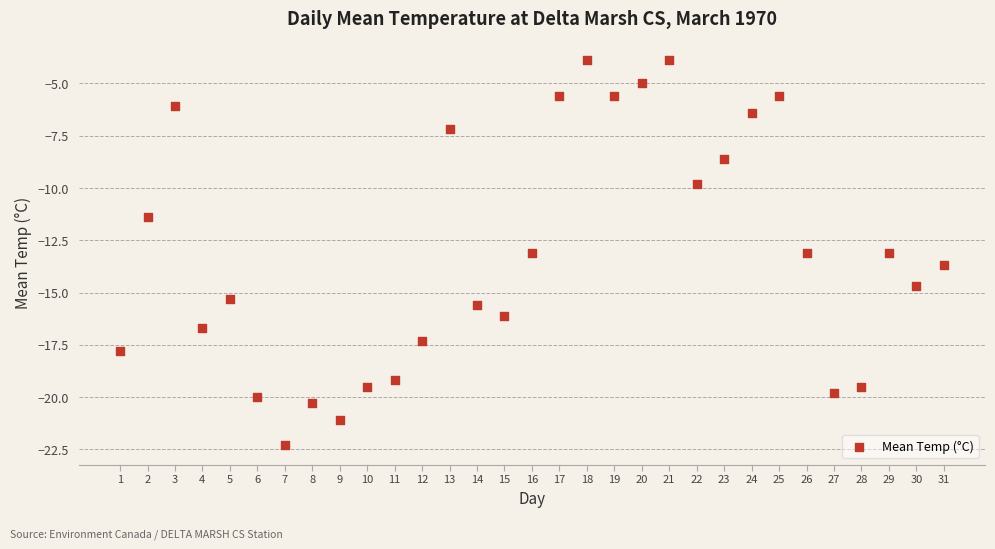

What is the range of X values (max minus min)?

30.0